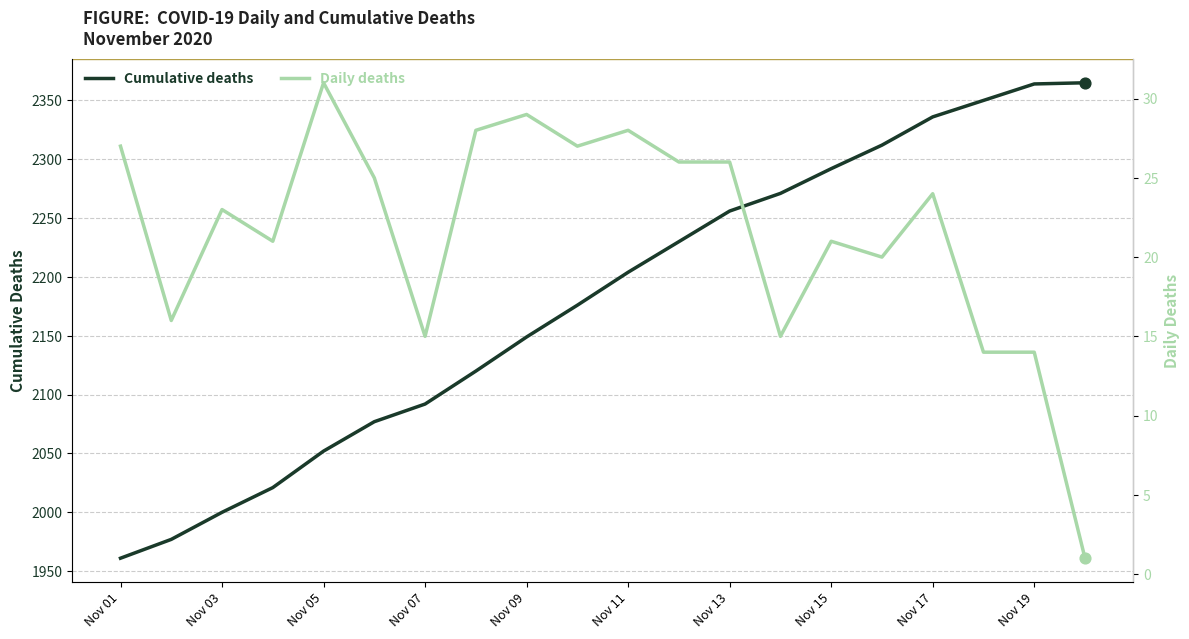

Which category has the lowest value in the Cumulative deaths series?

Nov 01